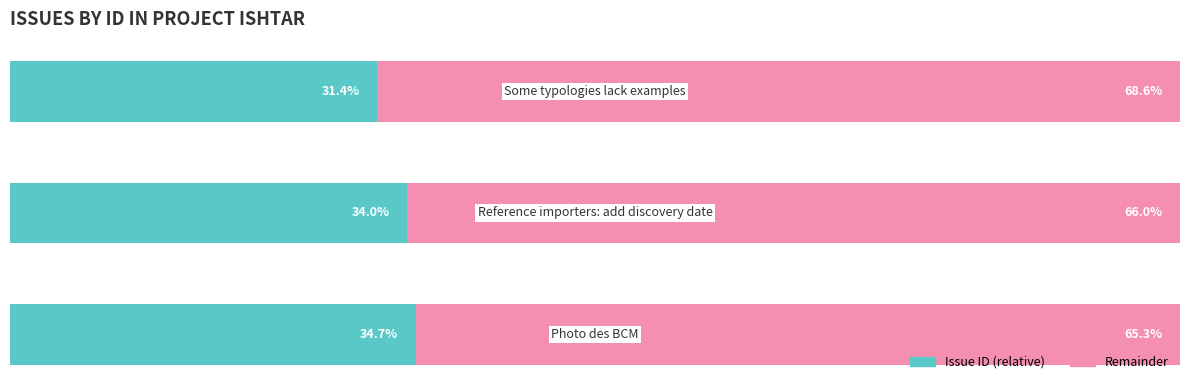

Reading left to right, extract all data points from this chart.

Issue ID (relative): 0=34.7	1=34.0	2=31.4
Remainder: 0=65.3	1=66.0	2=68.6